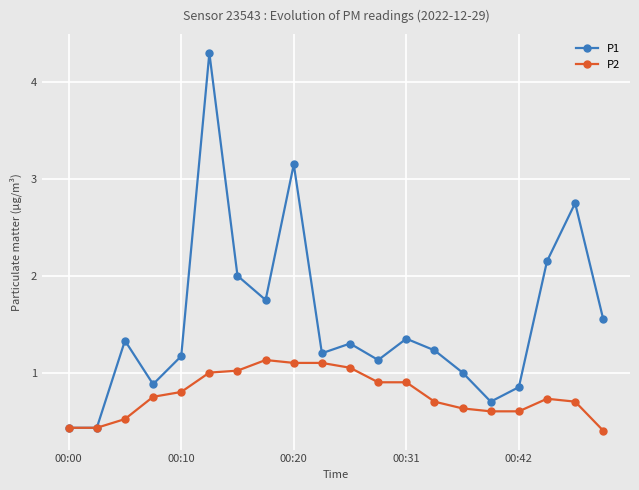

What is the value of the P2 point at the 20th from the left?

0.4